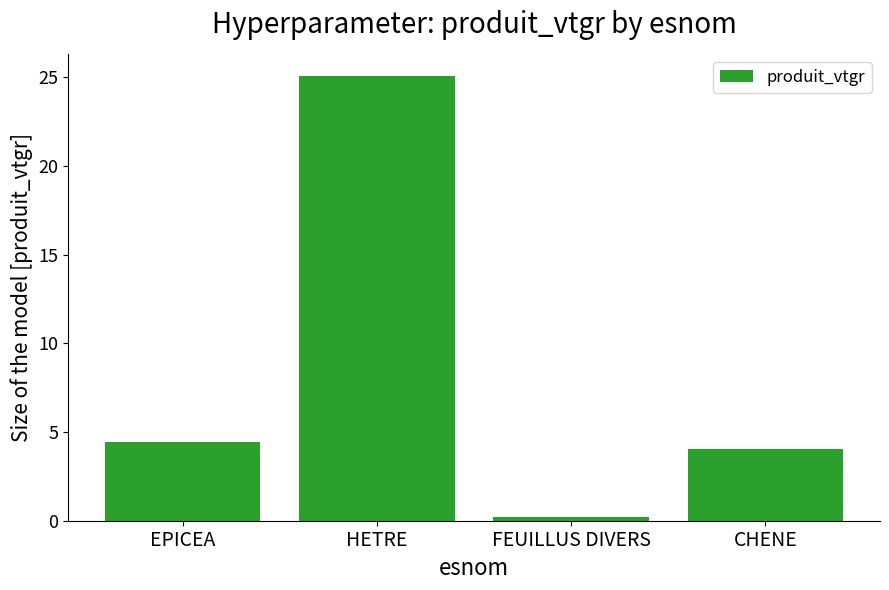

How many bars are there in total?

4